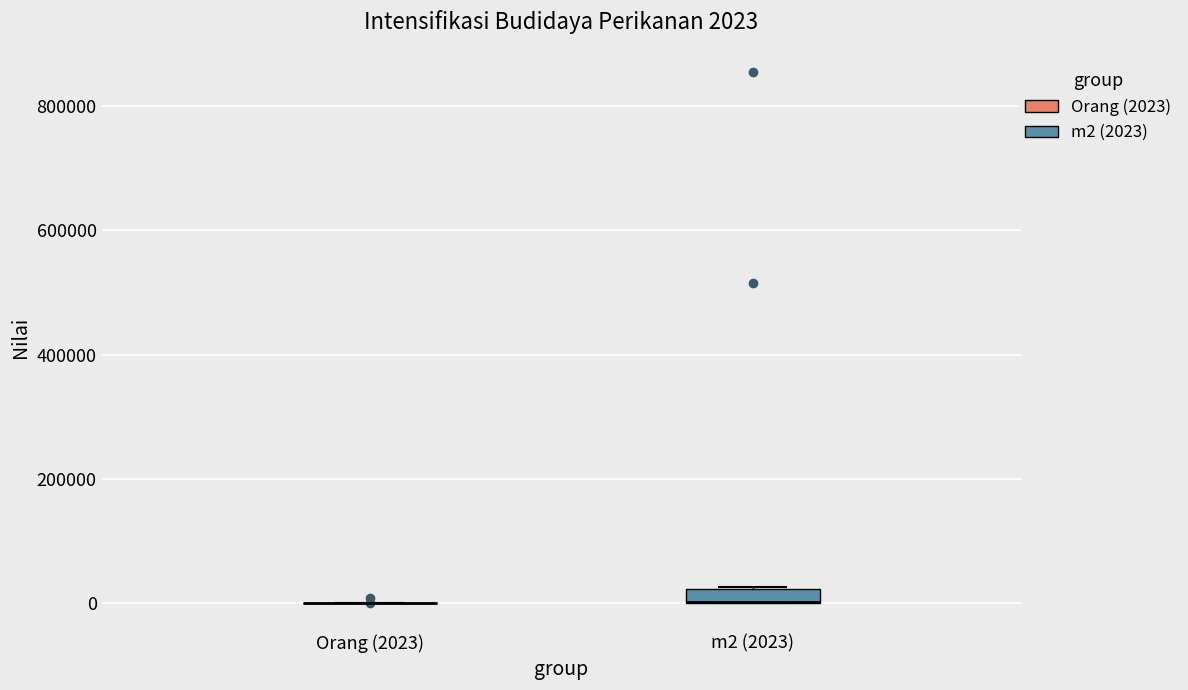

Comparing the boxes themselves (not the whiskers), which one is the tallest?

m2 (2023)